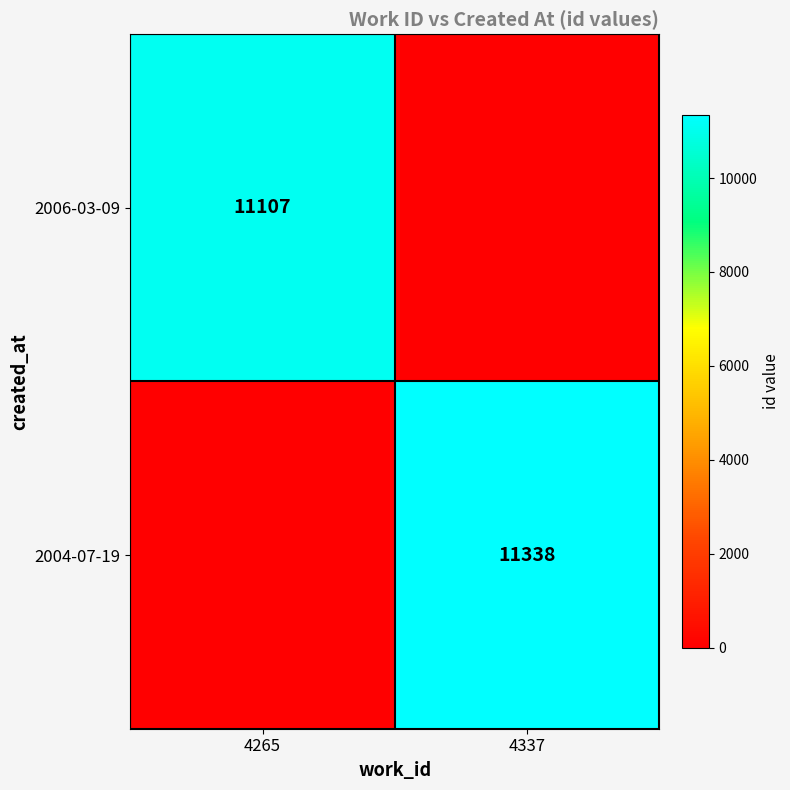

Is it true that 2004-07-19 equals 11338 at 4337?

True